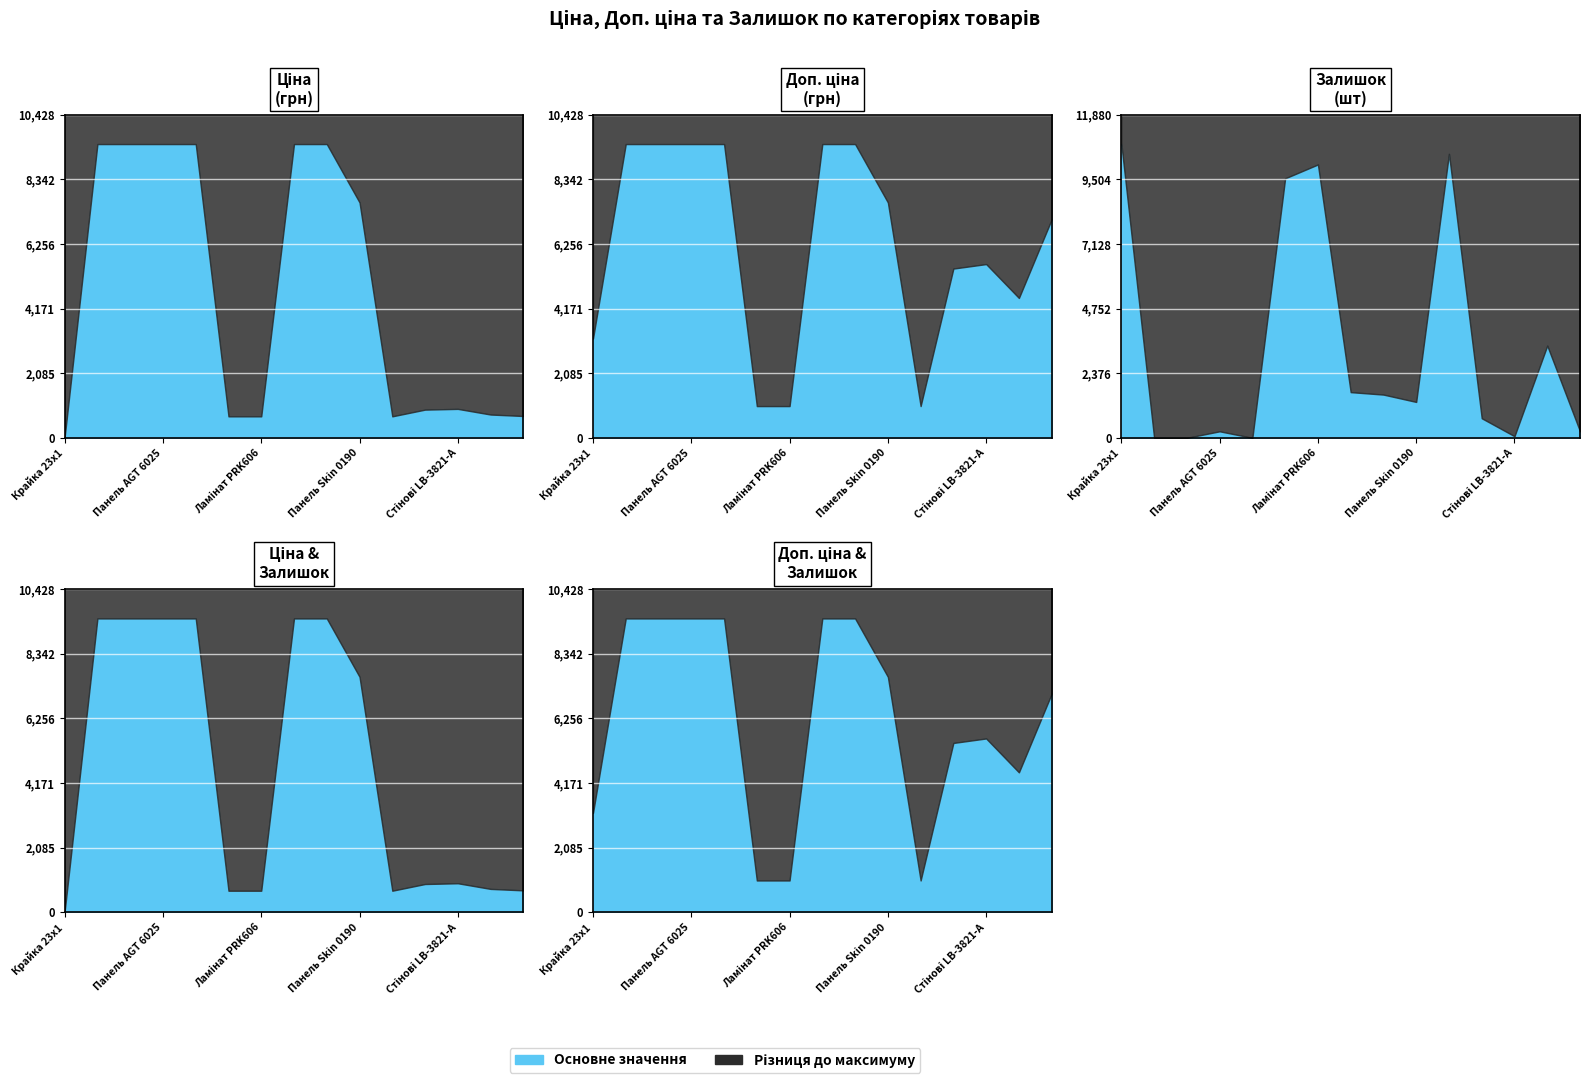

How many categories are shown in the chart?

15